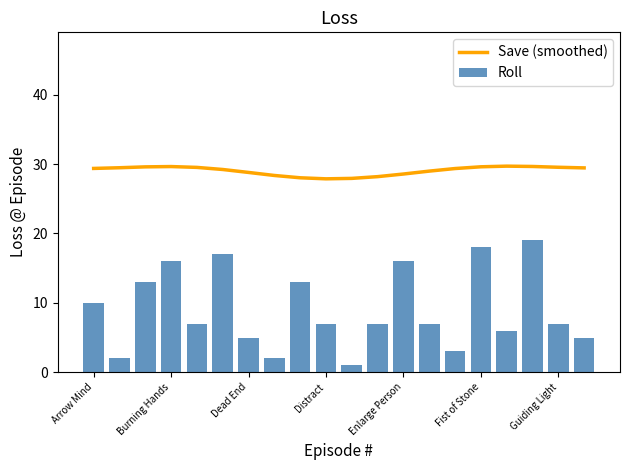

Reading left to right, transcribe all the data shown in this chart.

Save (smoothed): 29.4	29.5	29.6	29.6	29.5	29.2	28.8	28.4	28.0	27.9	27.9	28.2	28.6	29.0	29.4	29.6	29.7	29.7	29.5	29.5
Roll: 10.0	2.0	13.0	16.0	7.0	17.0	5.0	2.0	13.0	7.0	1.0	7.0	16.0	7.0	3.0	18.0	6.0	19.0	7.0	5.0